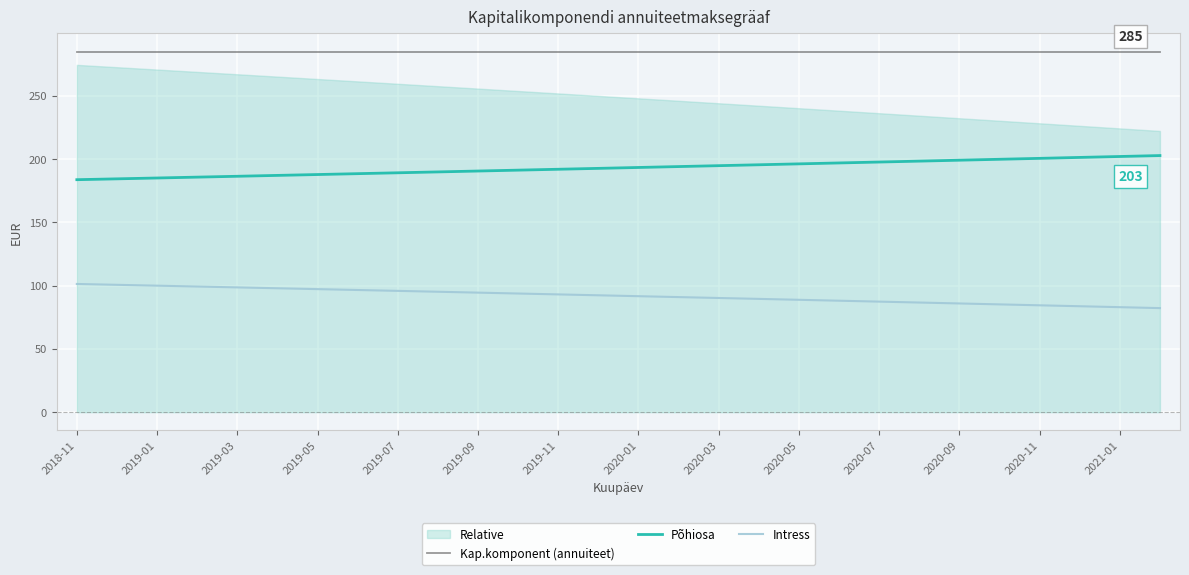

True or false: Põhiosa and Intress intersect in this chart.

False